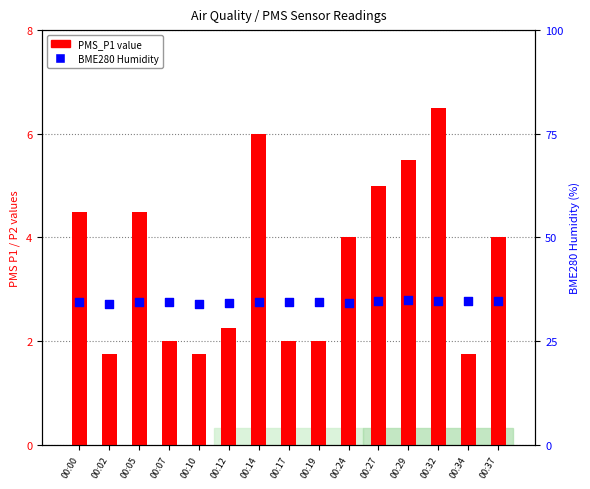

What is the total value across all series at 00:27?

39.6